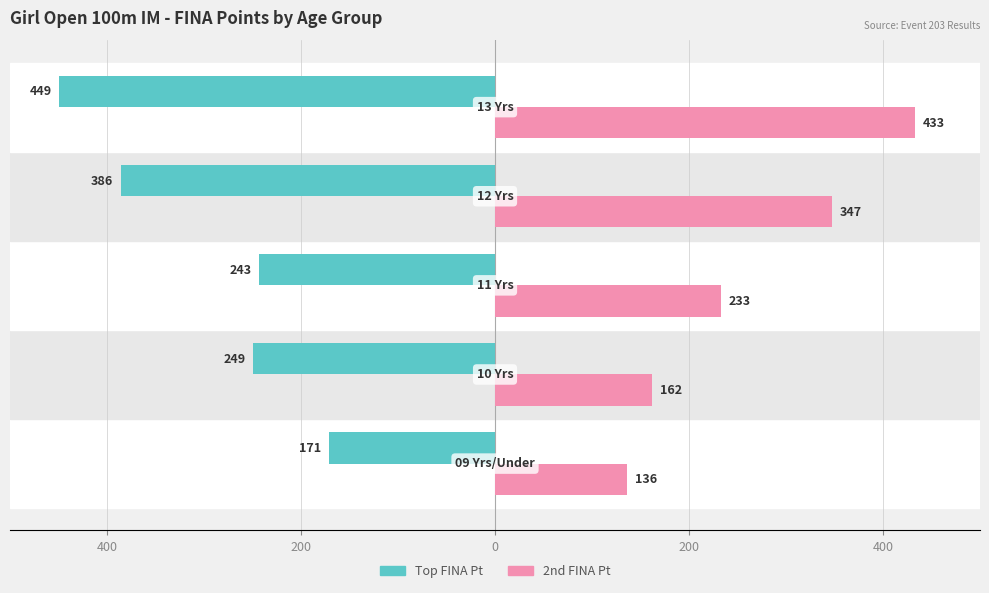

What are all the series names shown in the legend?

Top FINA Pt, 2nd FINA Pt